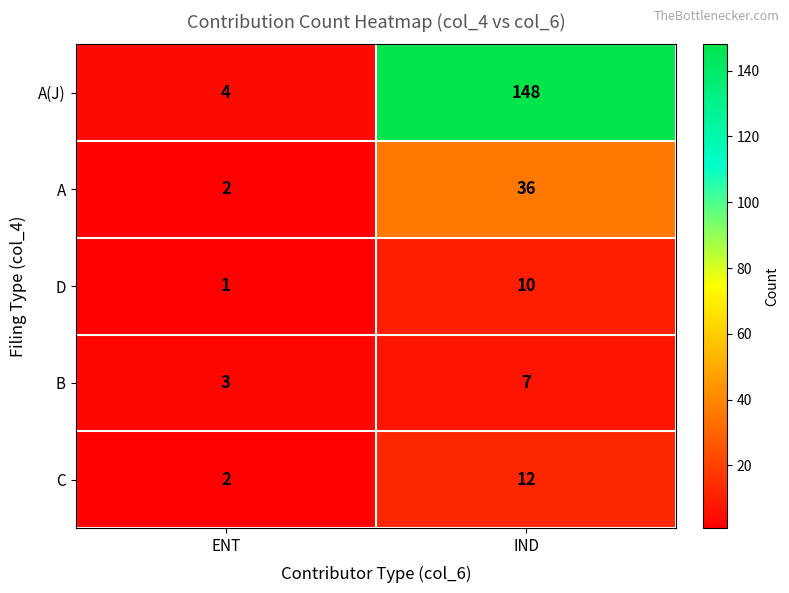

At how many categories does at least one series exceed 119?

1